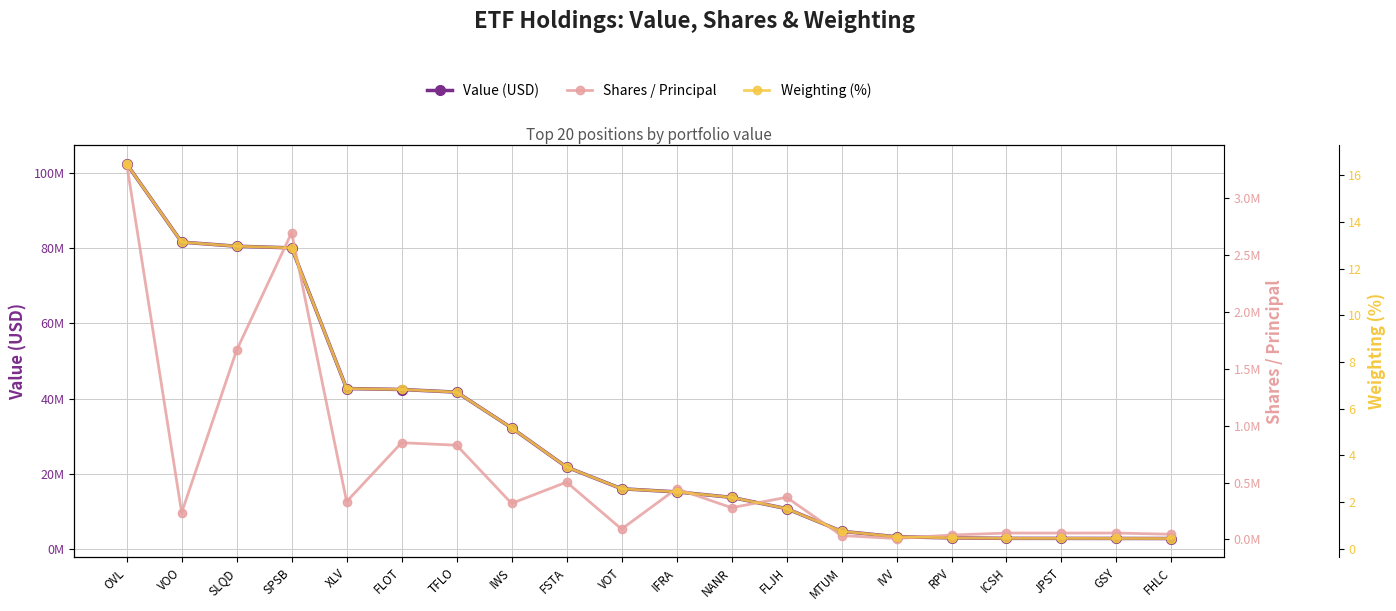

Which has a higher value, RPV or IVV?

IVV